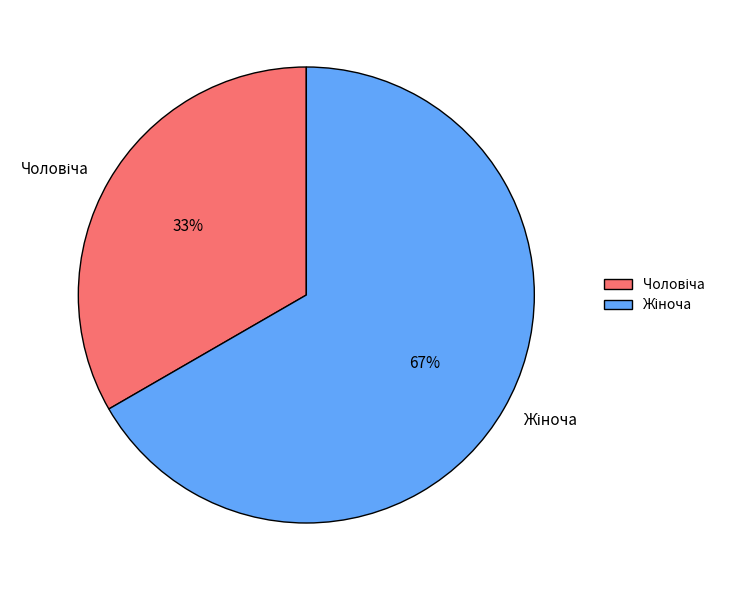

Is there any slice that represents more than half of the pie?

Yes